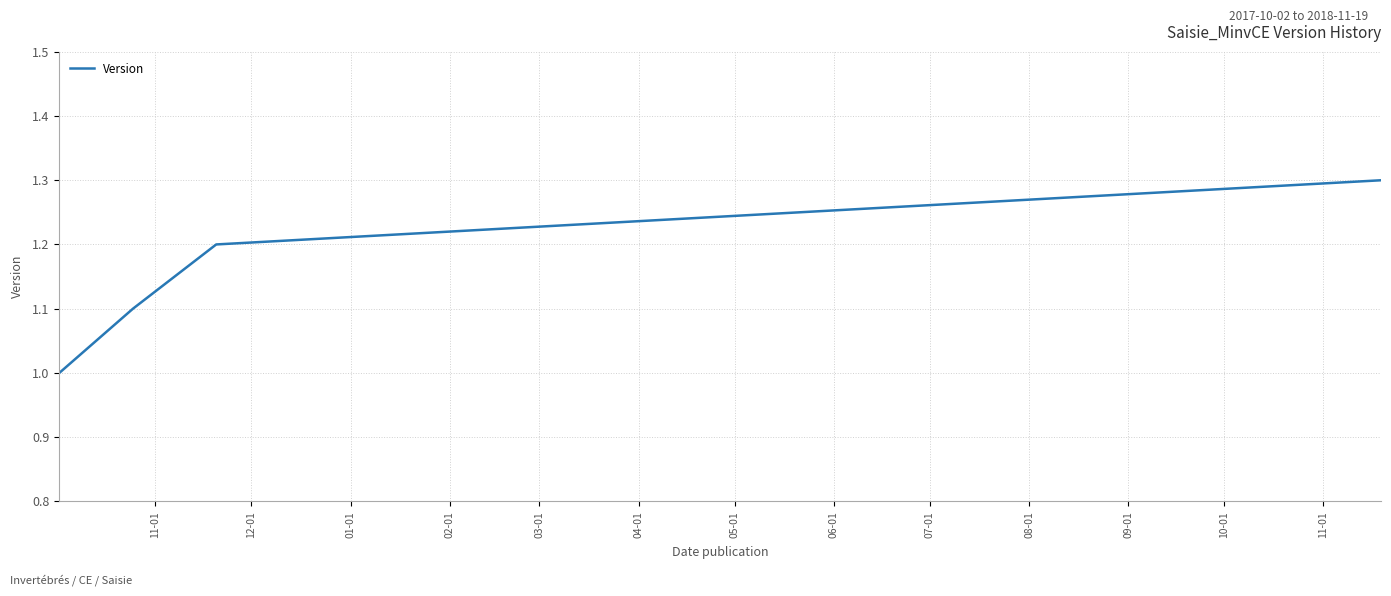

What is the sum of all values?

4.6